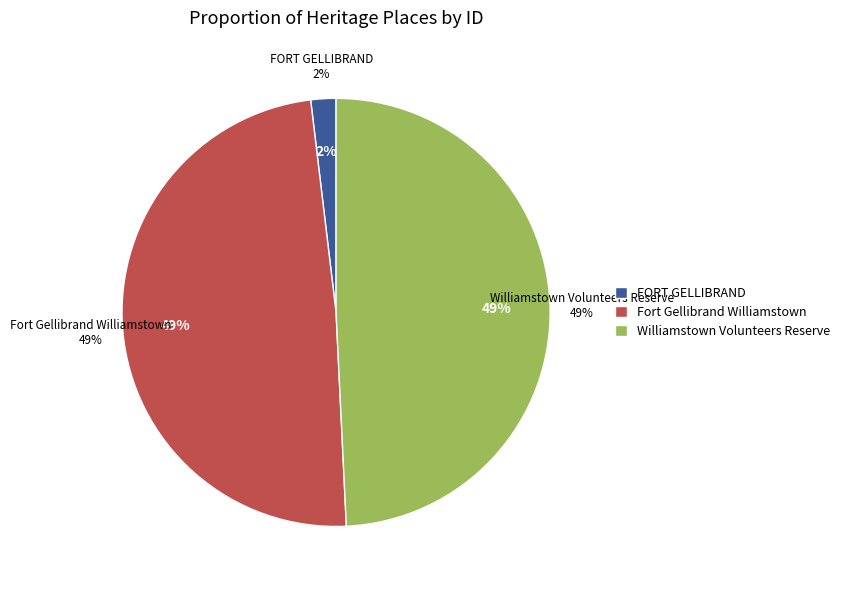

Is there any slice that represents more than half of the pie?

No